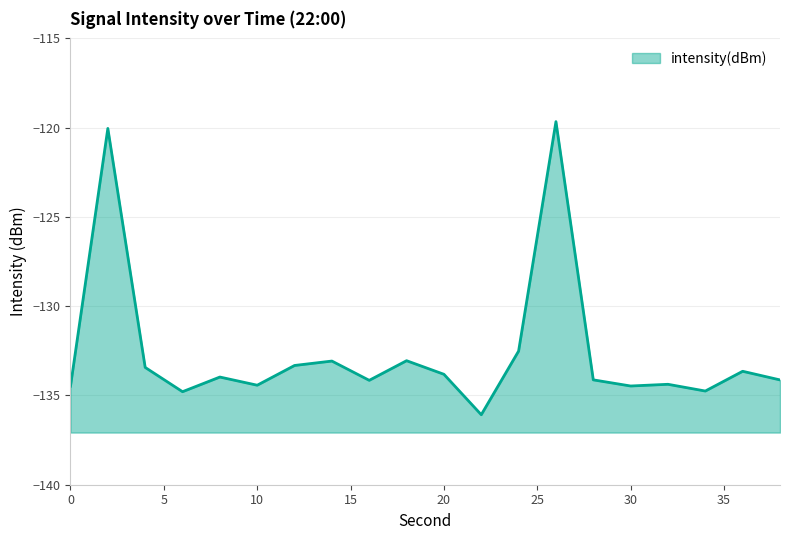

Is it true that the value at 12 is -133.3?

True